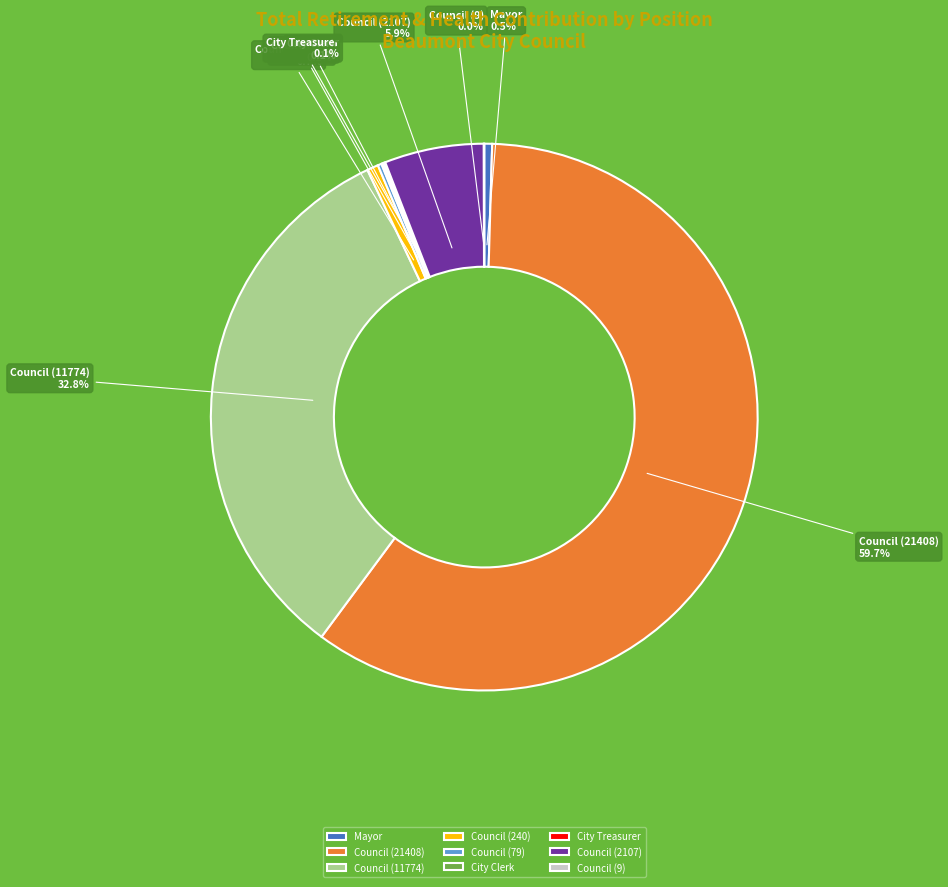

To the nearest percent, what is the average slice percentage?

11%